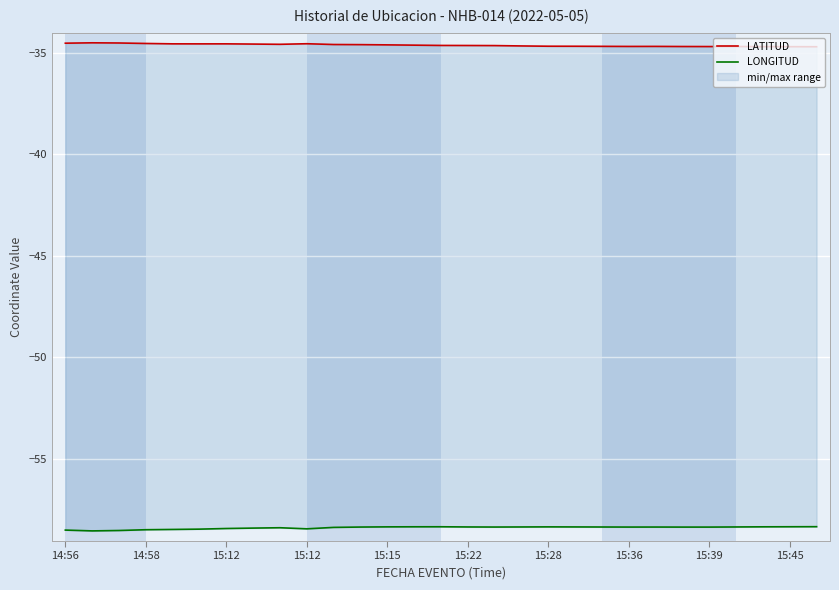

What is the label of the 20th point from the right?

15:12